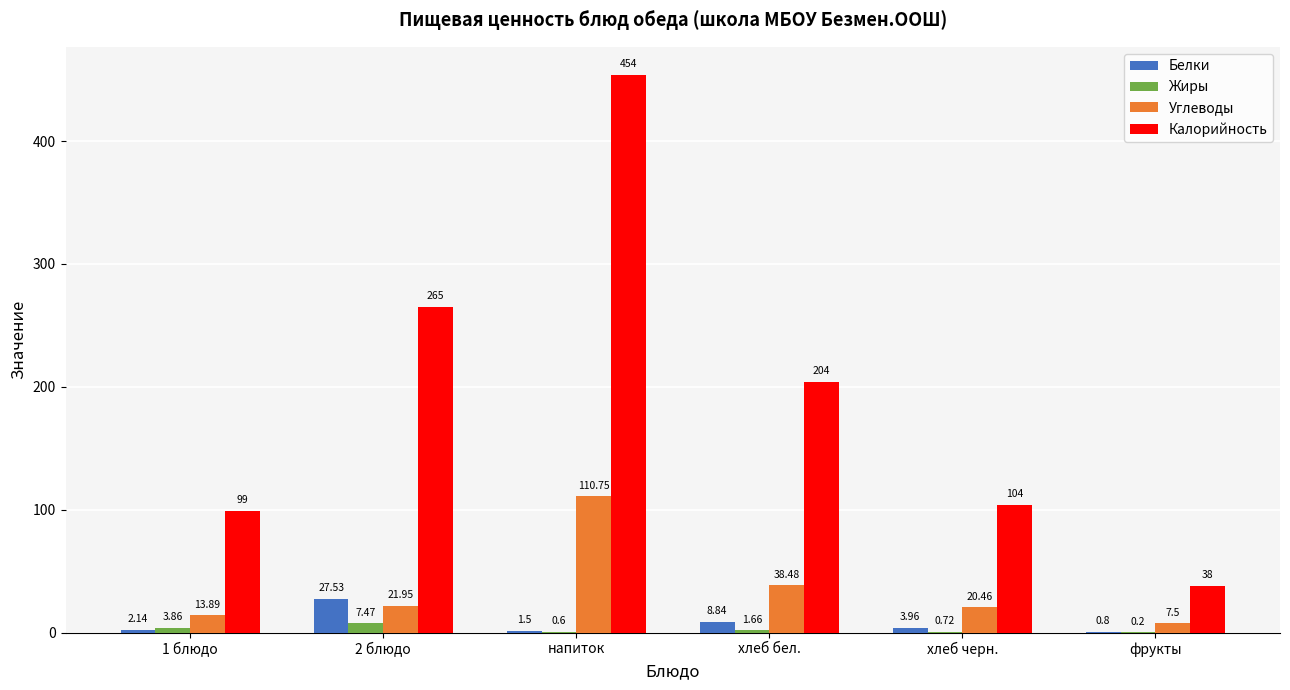

How many groups of bars are there?

6